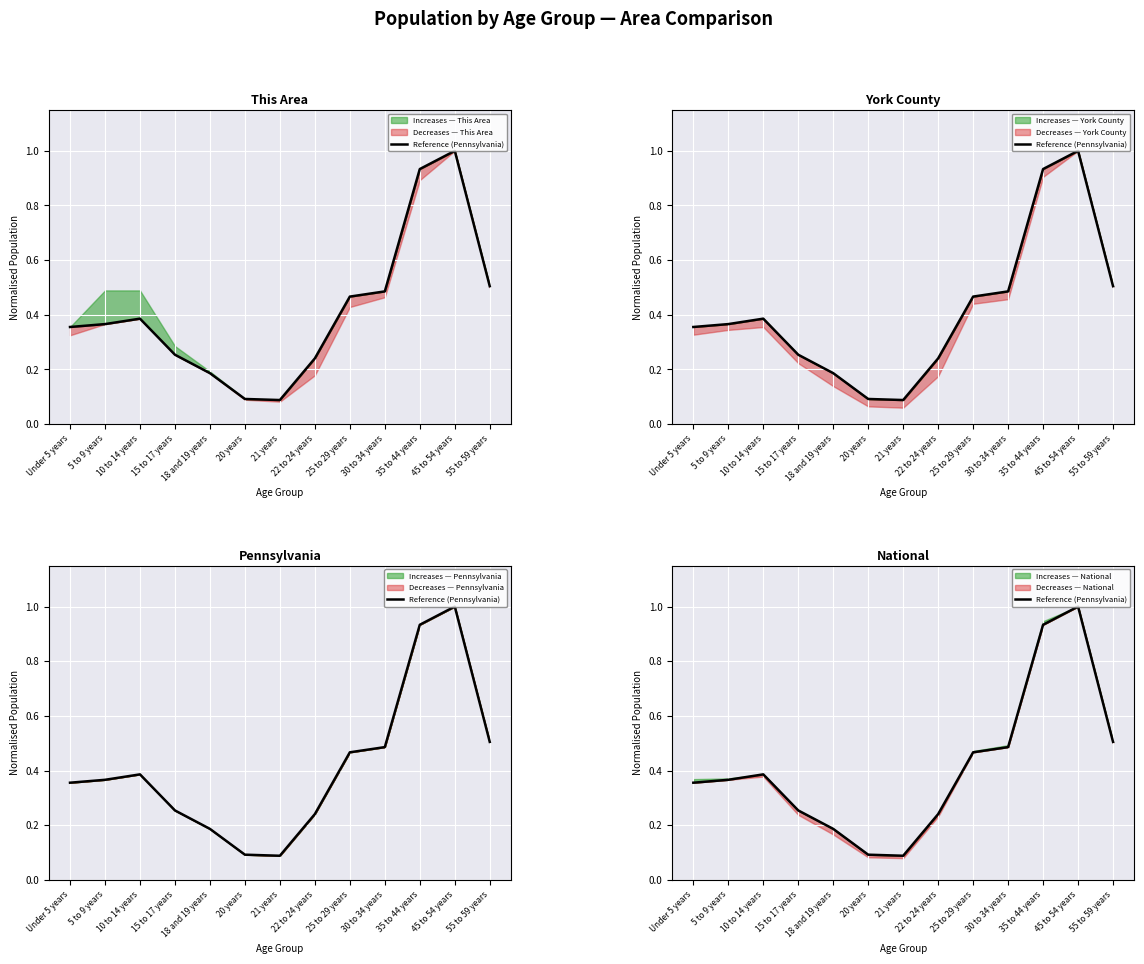

Reading left to right, extract all data points from this chart.

0.4	0.4	0.4	0.3	0.2	0.1	0.1	0.2	0.5	0.5	0.9	1.0	0.5